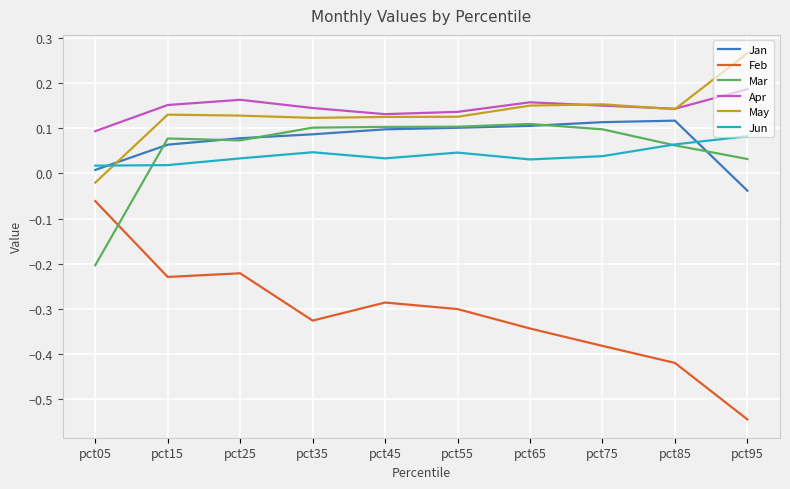

At which category does the chart reach its minimum across all series?

pct95